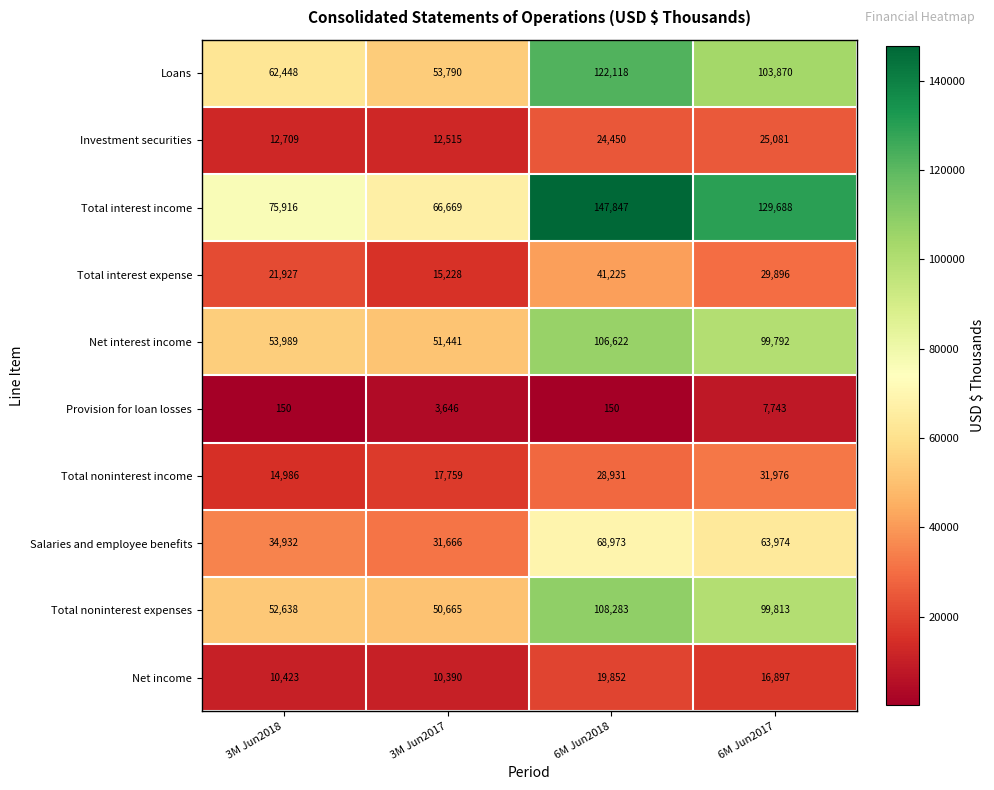

Which series changed the most between 3M Jun2018 and 6M Jun2018?

Total interest income